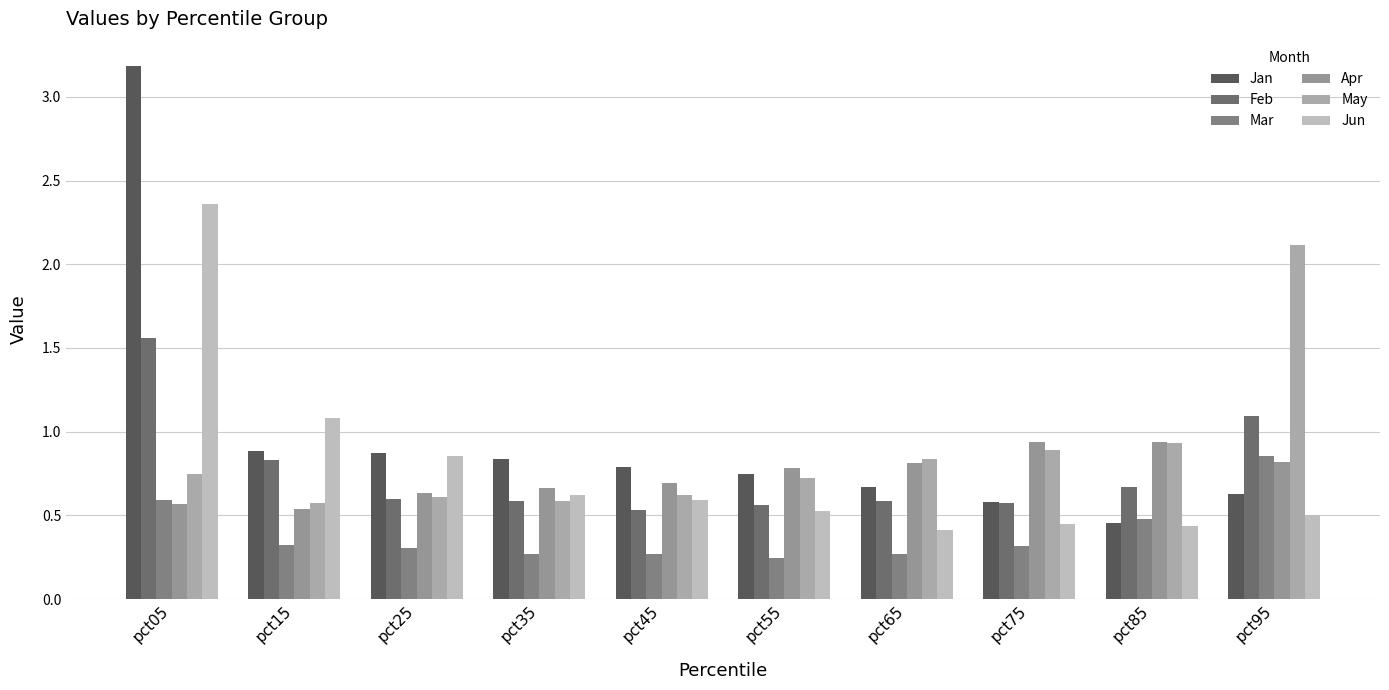

What is the total value across all series at pct85?

3.9